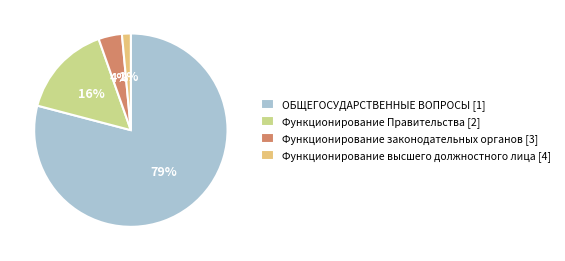

To the nearest percent, what percentage of the pie is ОБЩЕГОСУДАРСТВЕННЫЕ ВОПРОСЫ?

79%